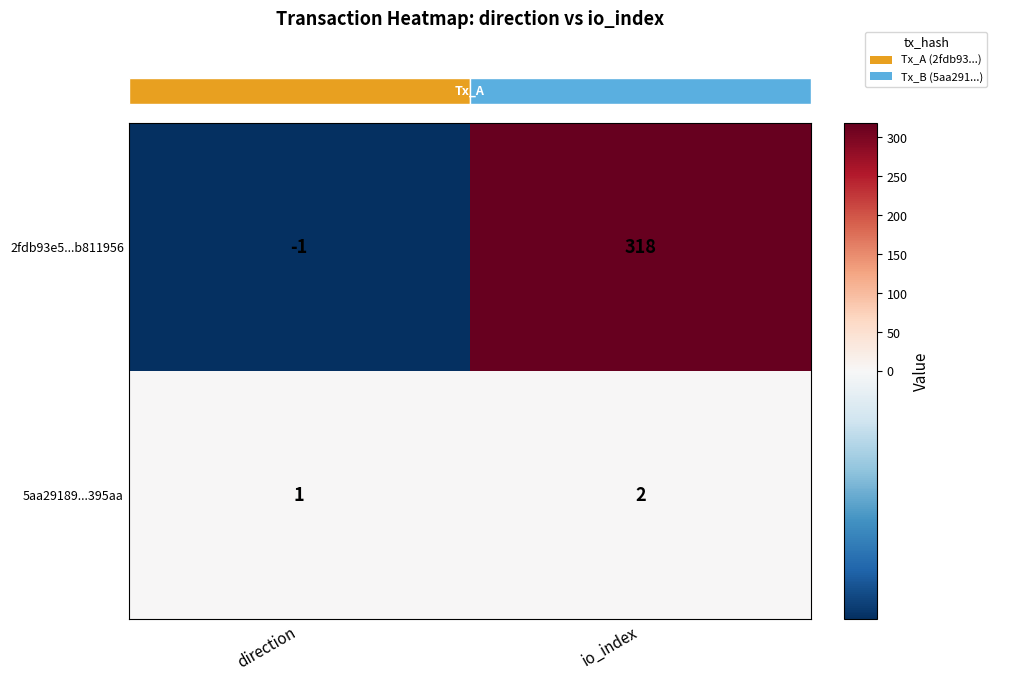

List the series in order of their overall mean, highest first.

2fdb93e5...b811956, 5aa29189...395aa